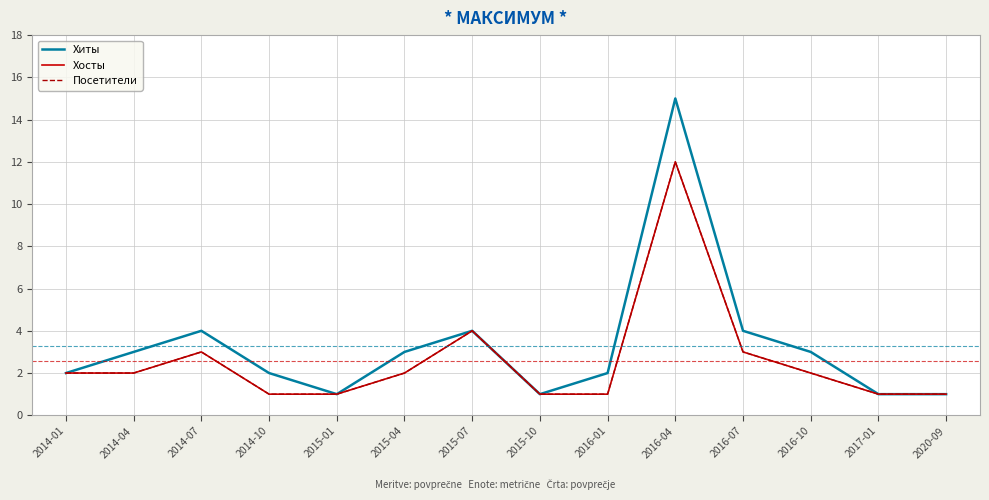

Reading right to left, transcribe all the data shown in this chart.

Хиты: 1	1	3	4	15	2	1	4	3	1	2	4	3	2
Хосты: 1	1	2	3	12	1	1	4	2	1	1	3	2	2
Посетители: 1	1	2	3	12	1	1	4	2	1	1	3	2	2